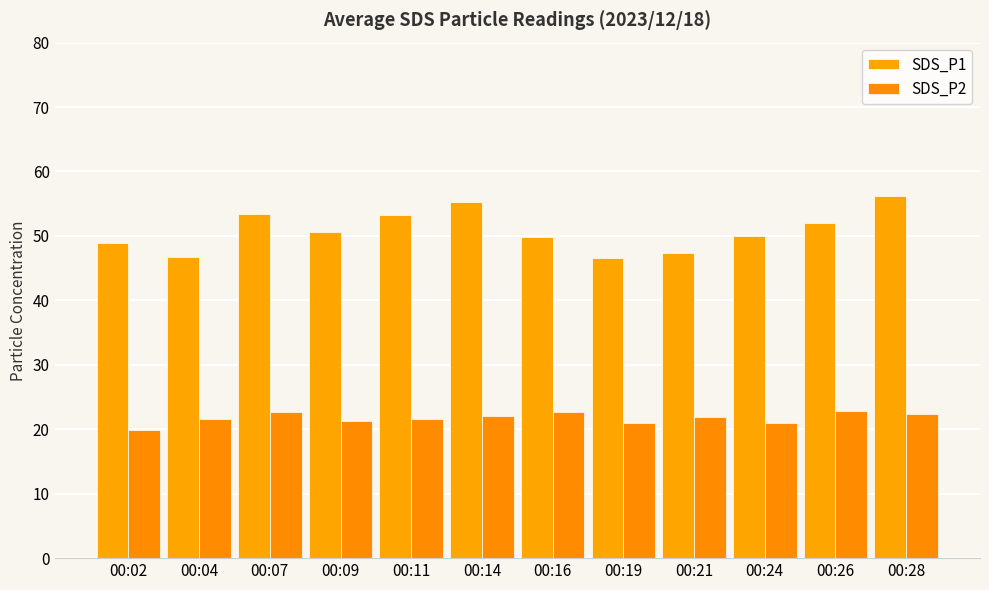

At how many categories does at least one series exceed 31?

12